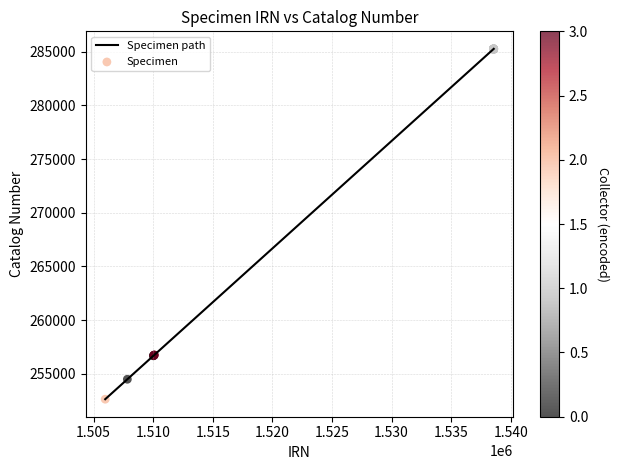

What is the greatest value displayed?

285277